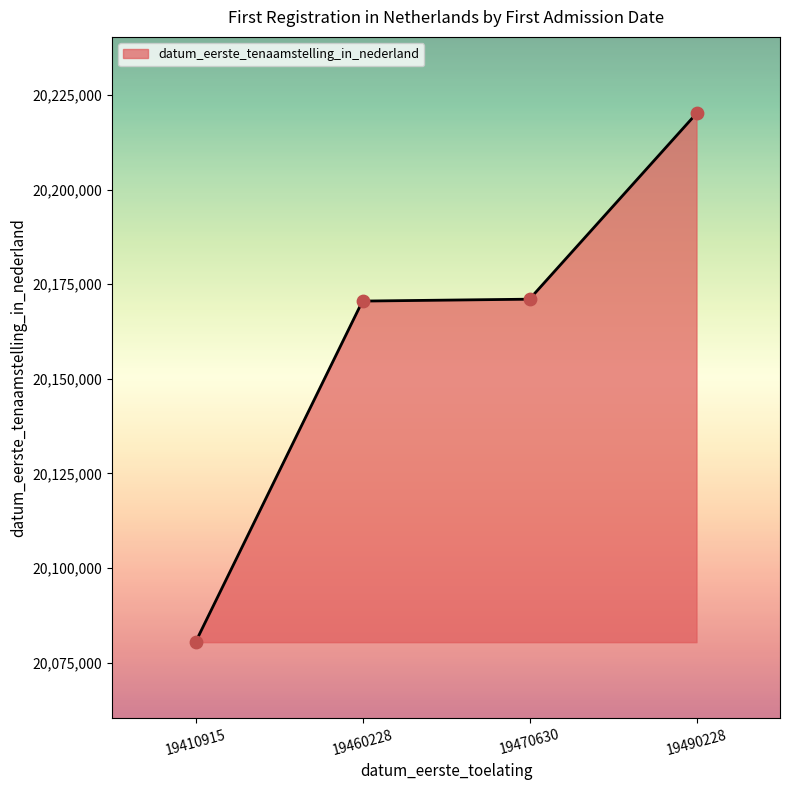

What is the ratio of the value at 19490228 to the value at 19470630?

1.0